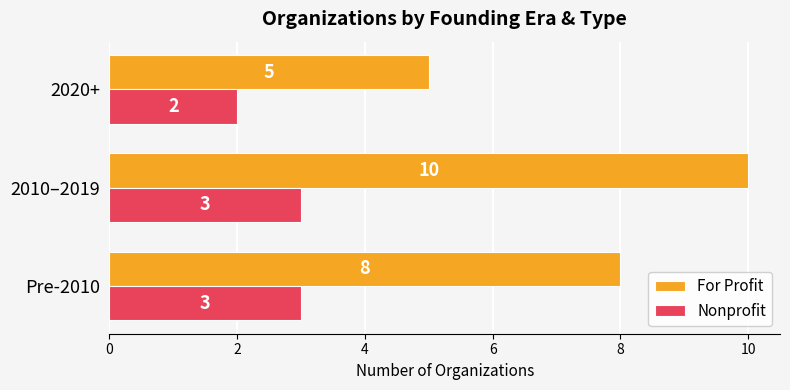

Which series has the widest spread of values?

For Profit